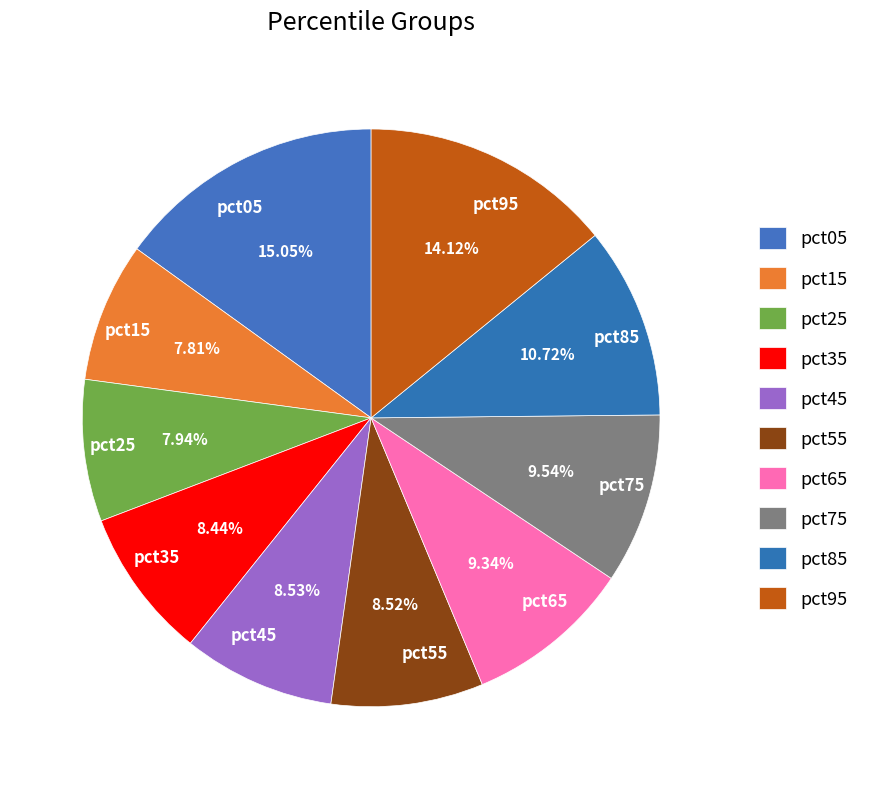

To the nearest percent, what is the difference between the largest and smallest slice percentages?

7%